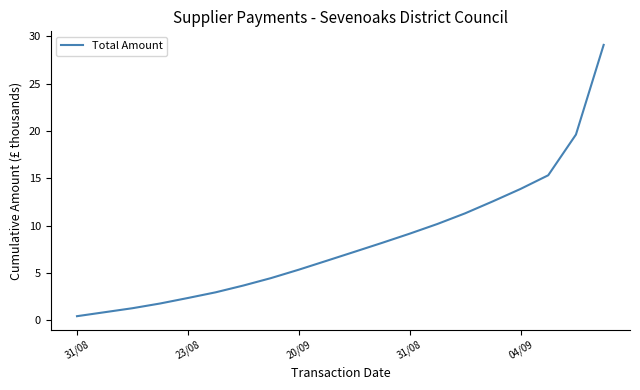

What is the difference between the maximum and minimum values?

28.7